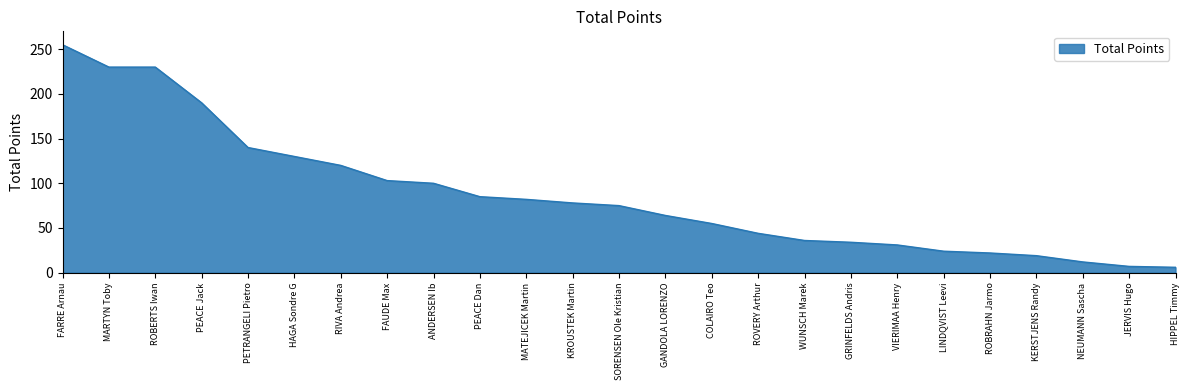

Count the number of data series in this chart.

1